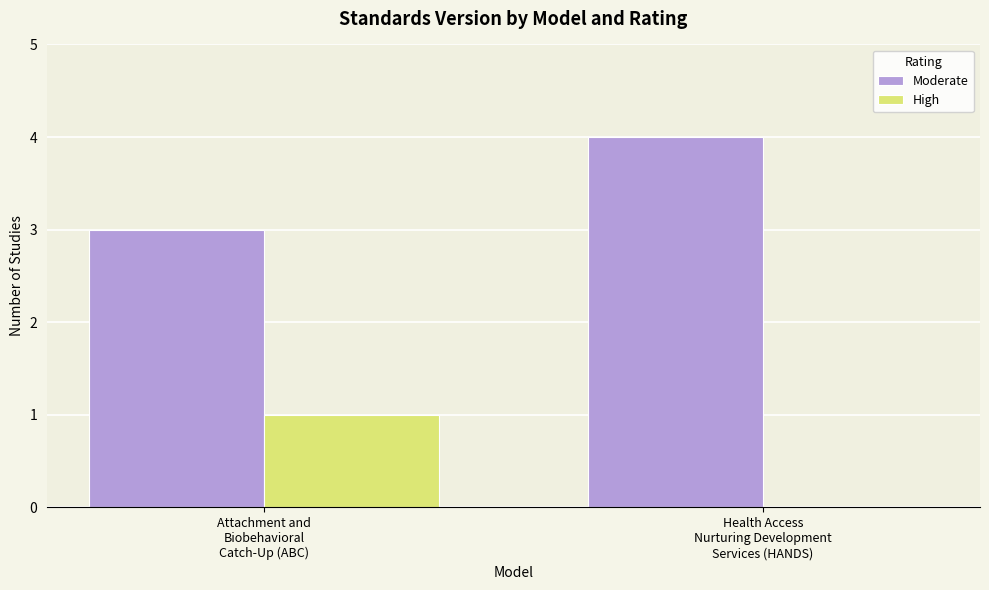

True or false: Moderate has a value of 4 at Attachment and
Biobehavioral
Catch-Up (ABC).

False